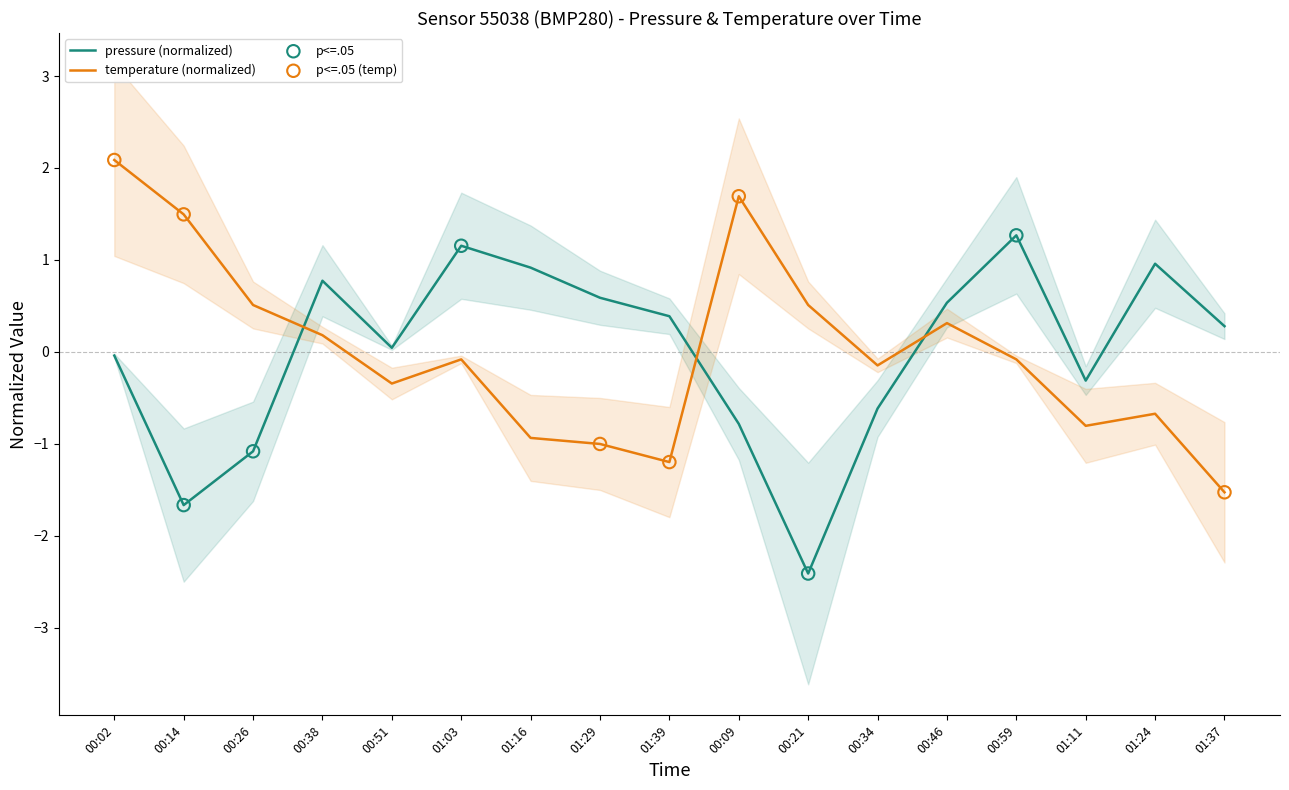

At which category is the sum across all series the highest?

00:02